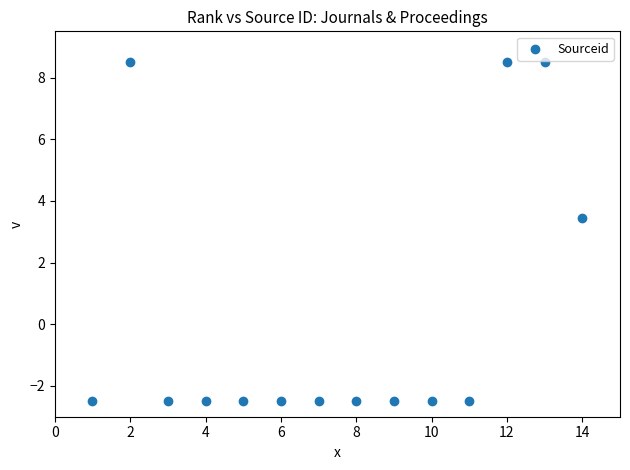

What is the range of X values (max minus min)?

13.0